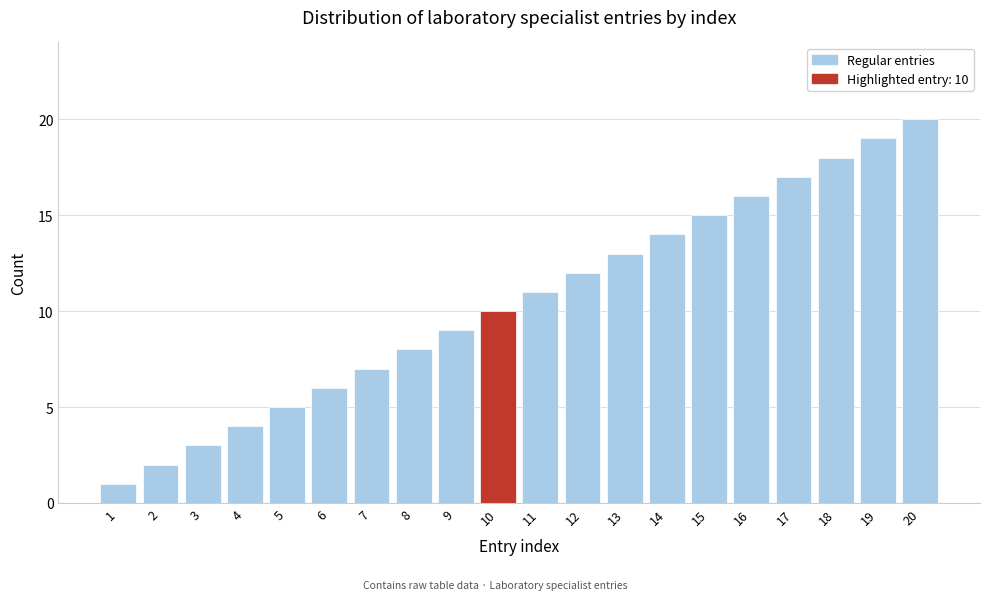

What is the maximum value shown in the chart?

20